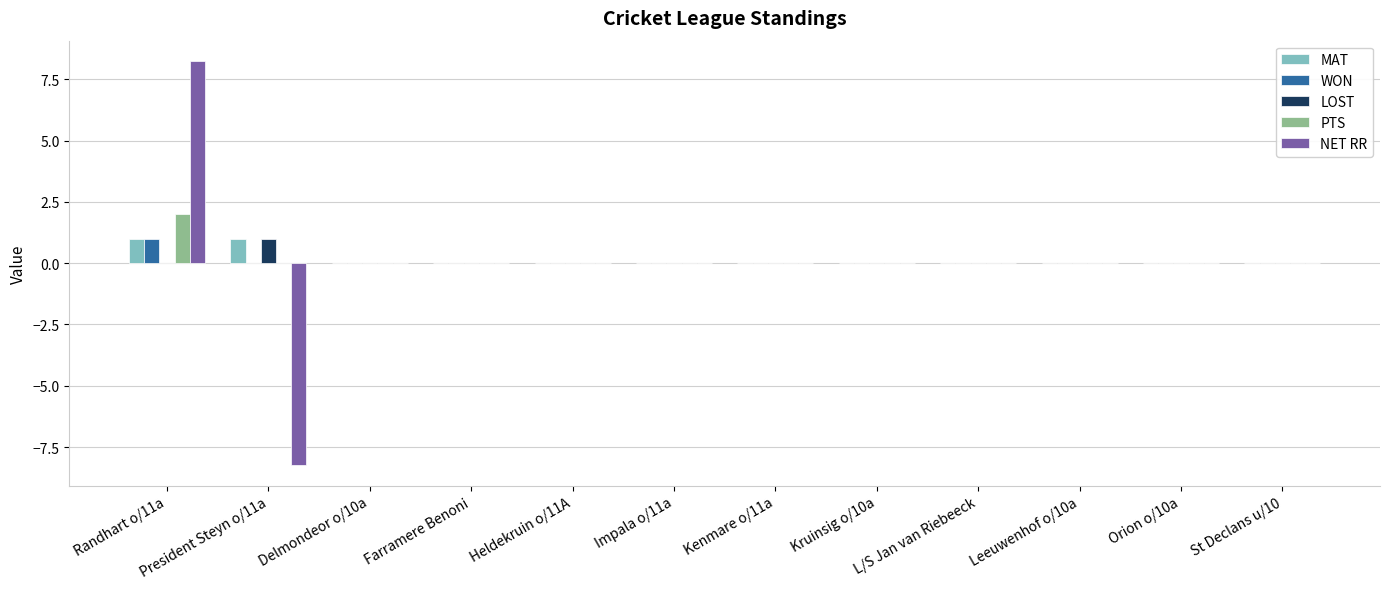

Is the value of MAT at President Steyn o/11a greater than the value of PTS at Randhart o/11a?

No